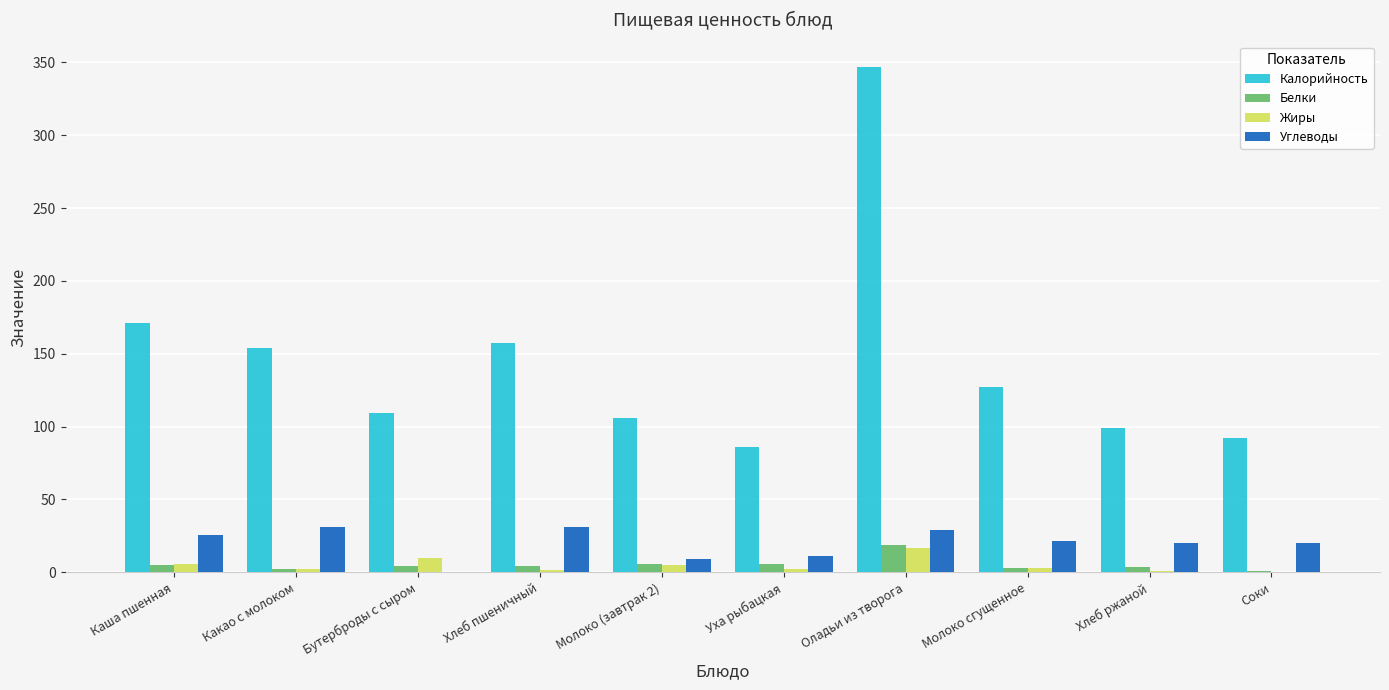

What is the maximum value for Жиры?

16.9